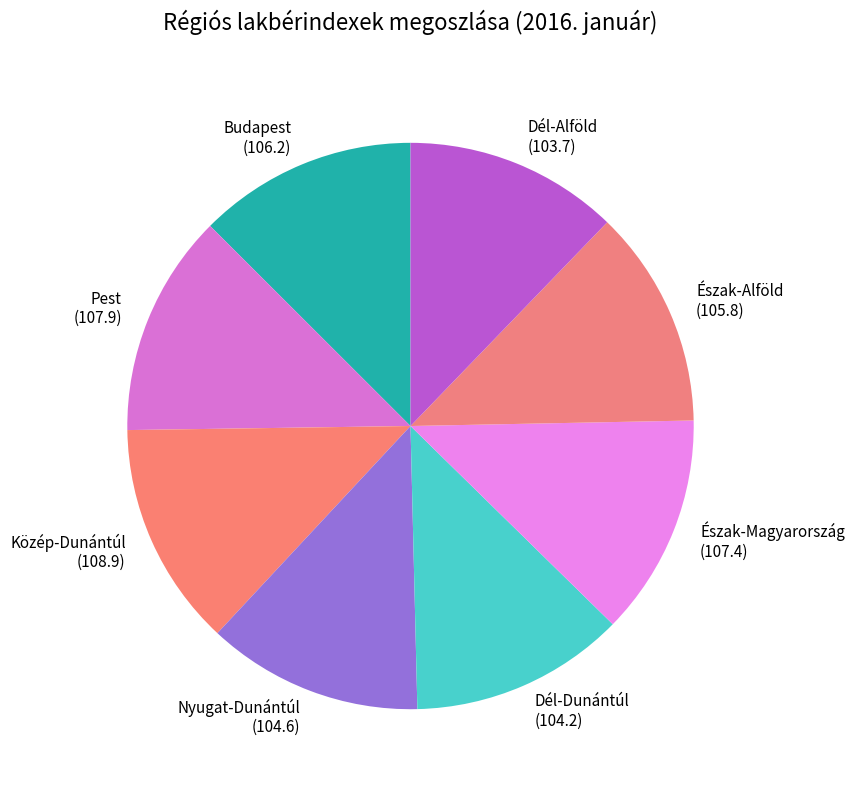

Combined, do Közép-Dunántúl and Dél-Dunántúl account for over 50%?

No